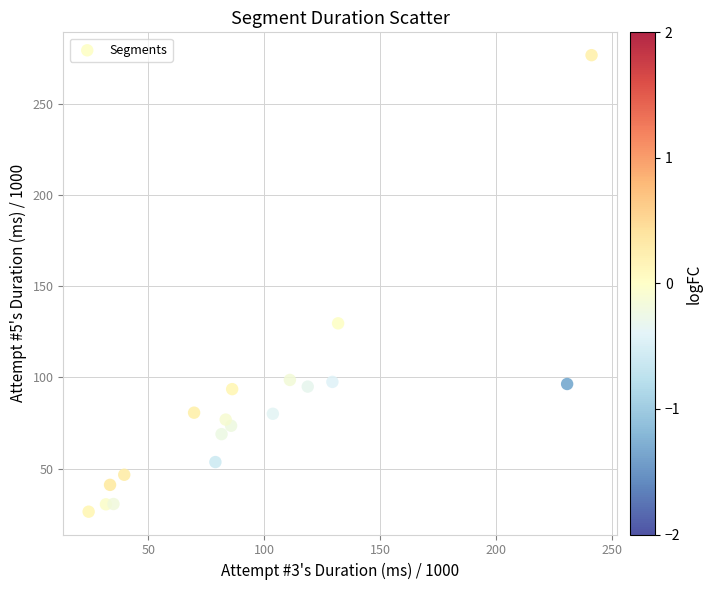

What is the range of X values (max minus min)?

217.1